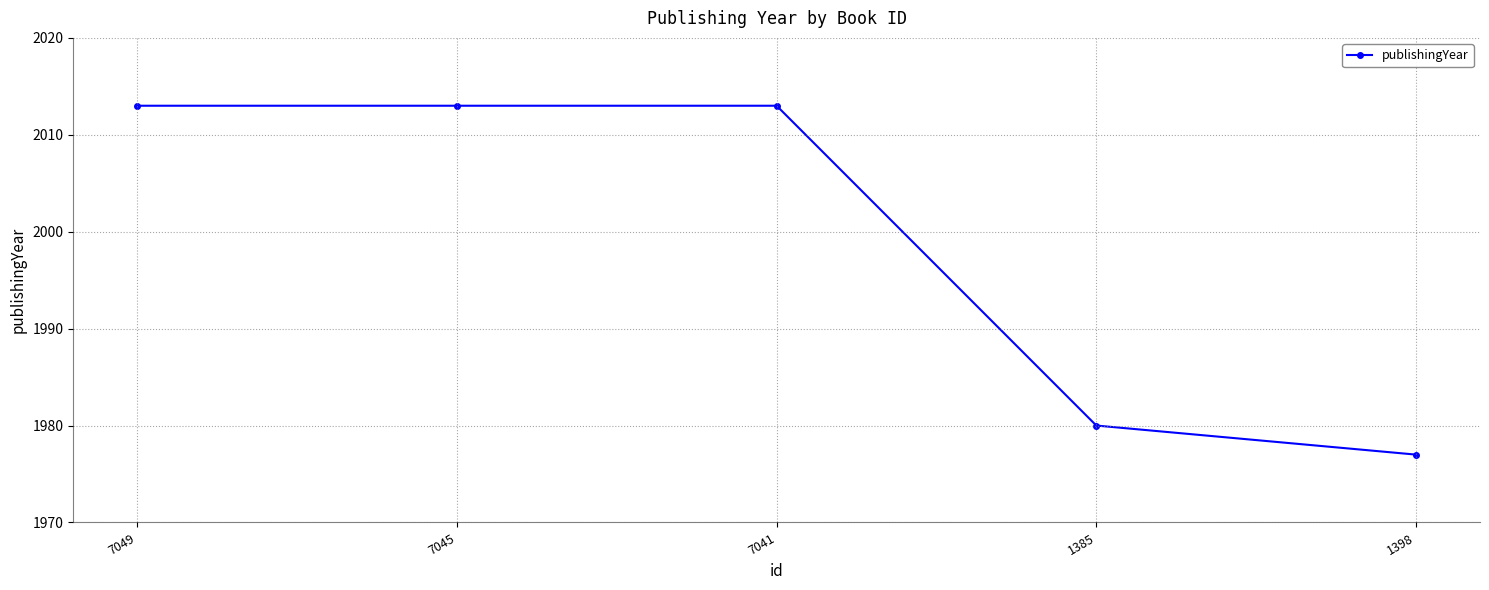

What is the label of the 4th point from the left?

1385